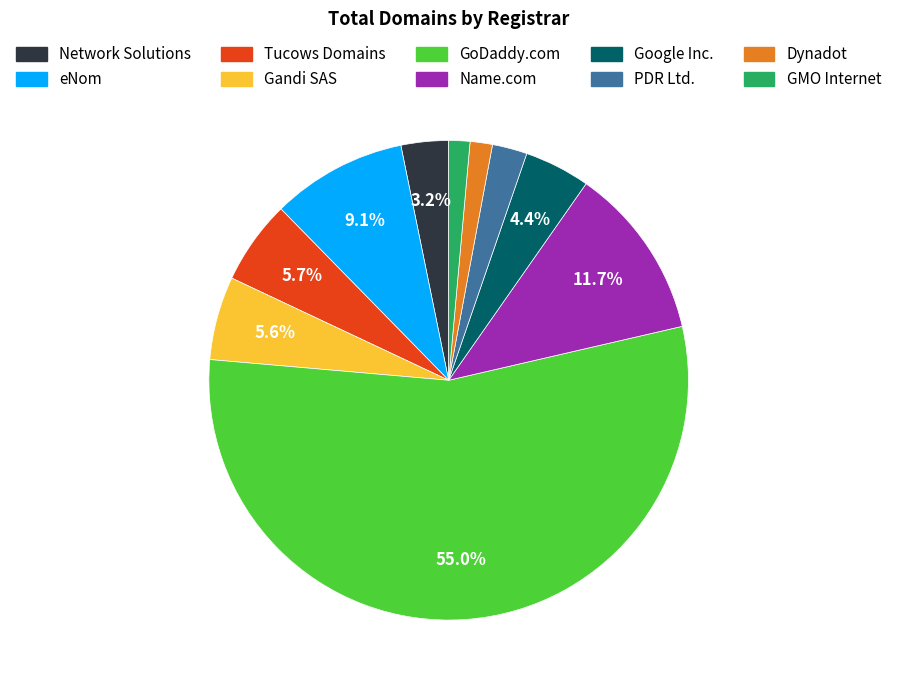

What is the ratio of the value at GoDaddy.com to the value at Name.com?

4.7